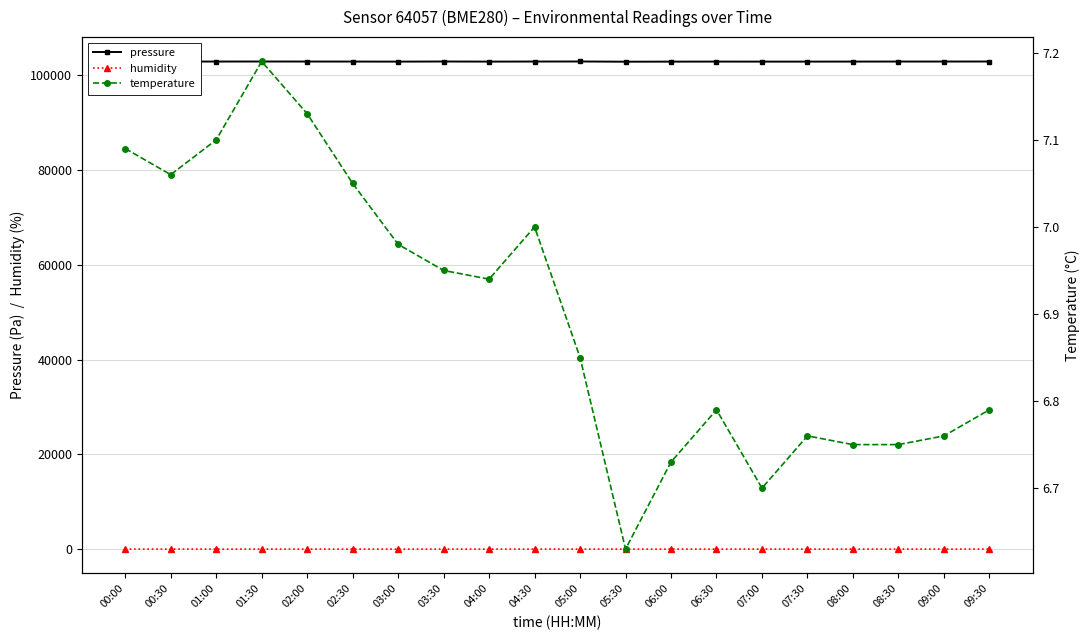

True or false: humidity and temperature cross at least once.

False